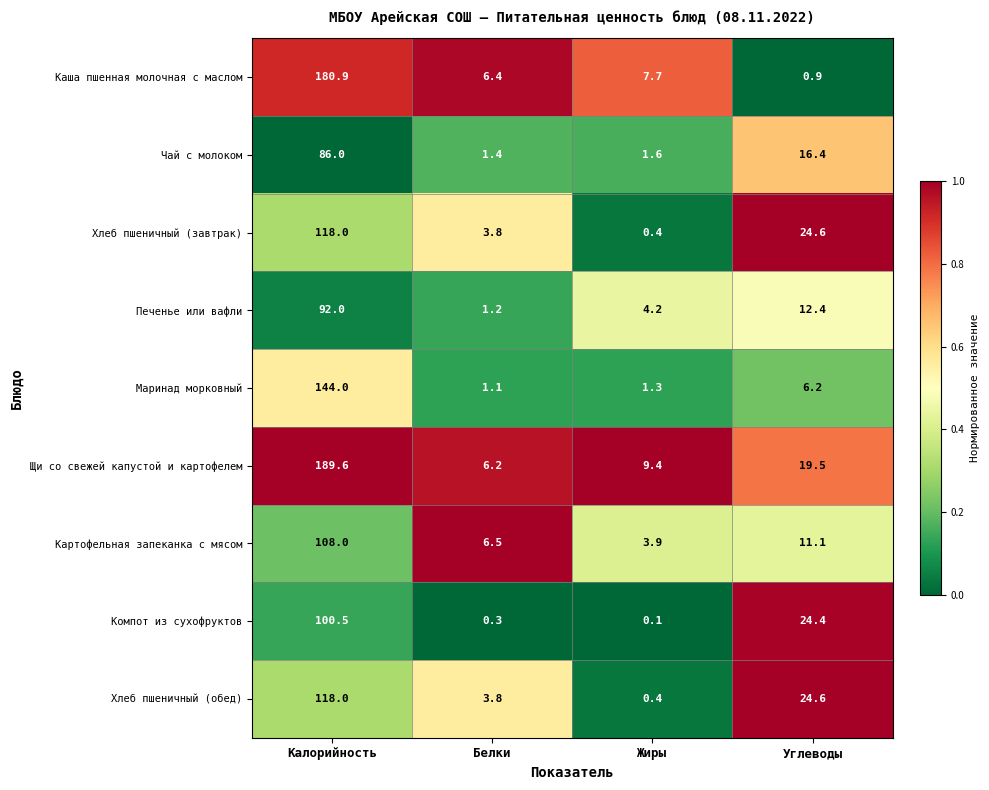

At how many categories does at least one series exceed 0?

4